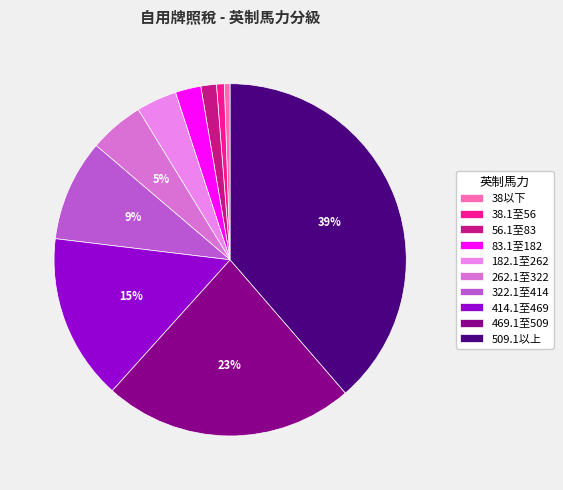

How many slices are in this pie chart?

10